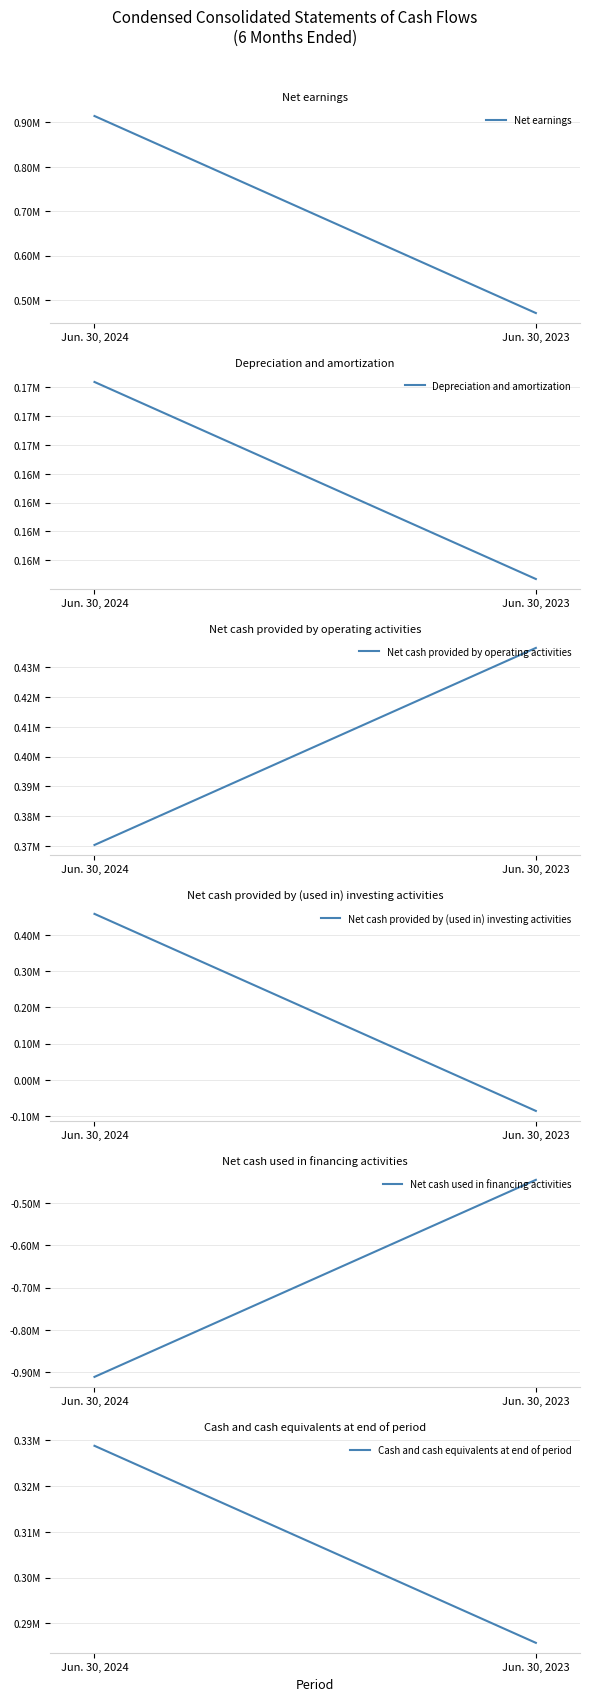

True or false: Net cash used in financing activities has a value of -309650 at Jun. 30, 2024.

False